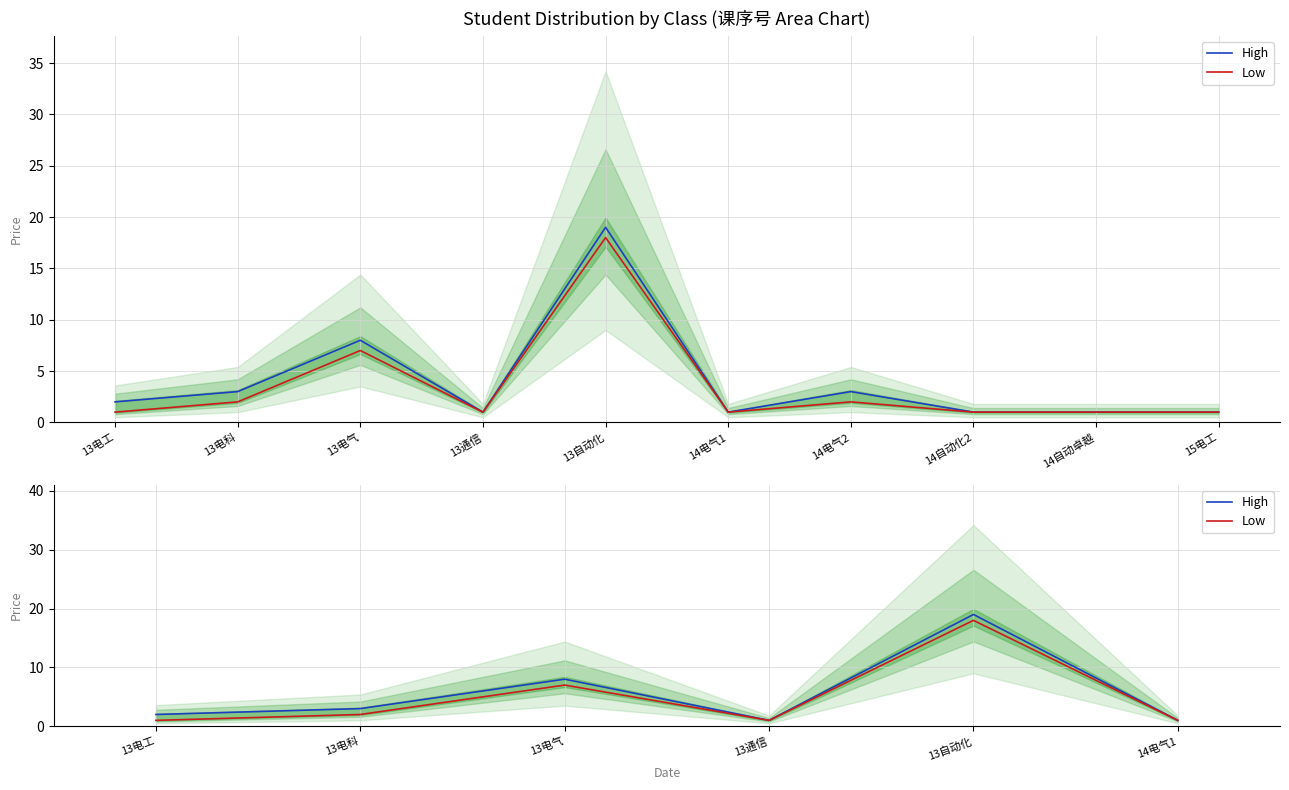

List the series in order of their overall mean, lowest first.

Low, High